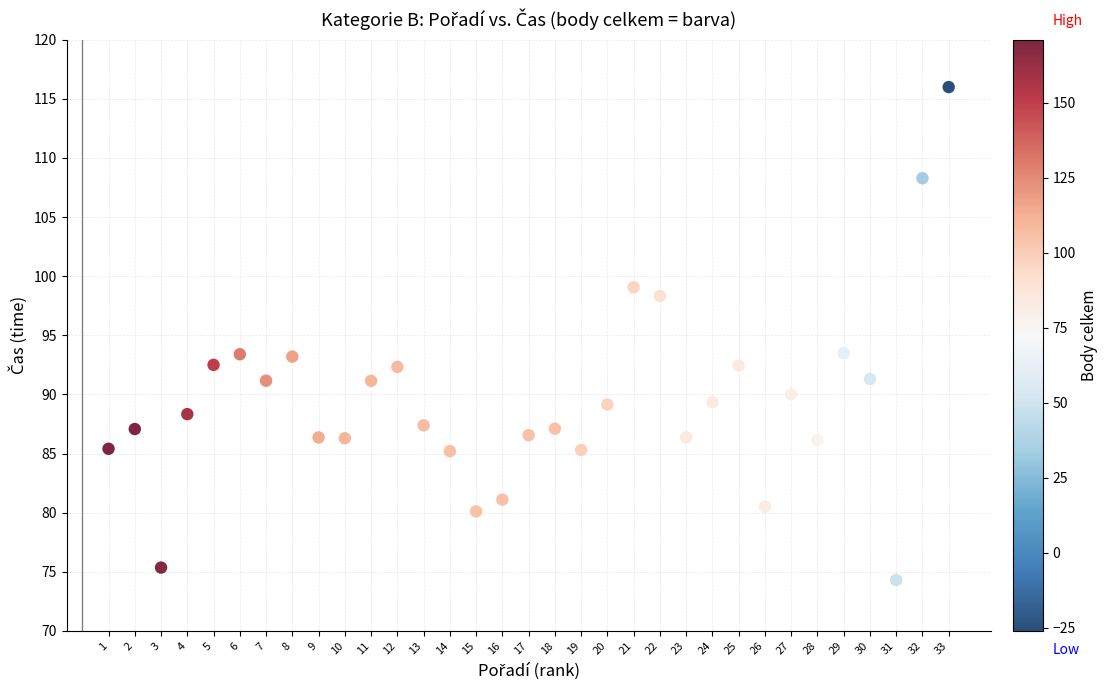

What is the range of Y values (max minus min)?

41.7